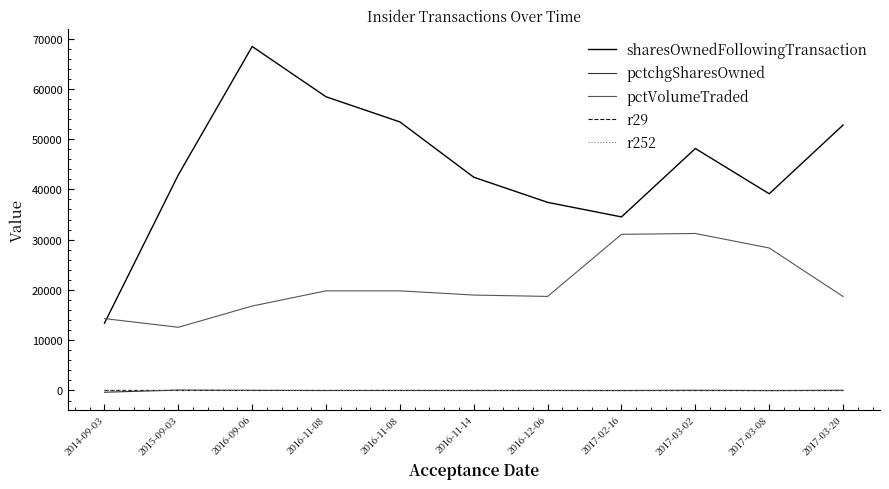

What is the difference between the sharesOwnedFollowingTransaction values at 2016-11-08 and 2017-03-02?

10291